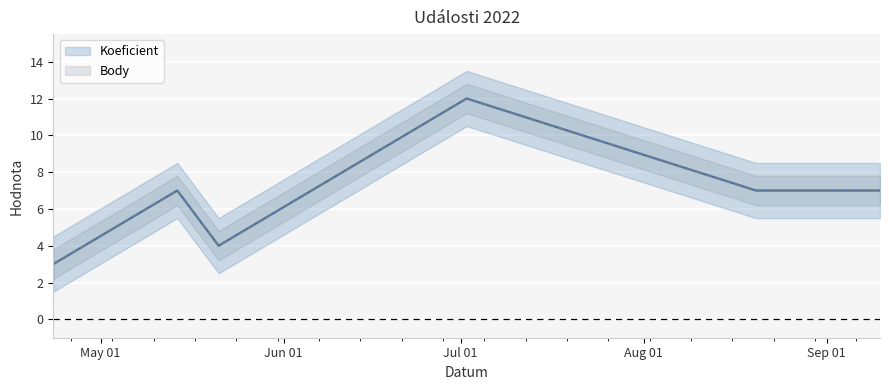

Count the Koeficient values in the range 4 to 7.

4